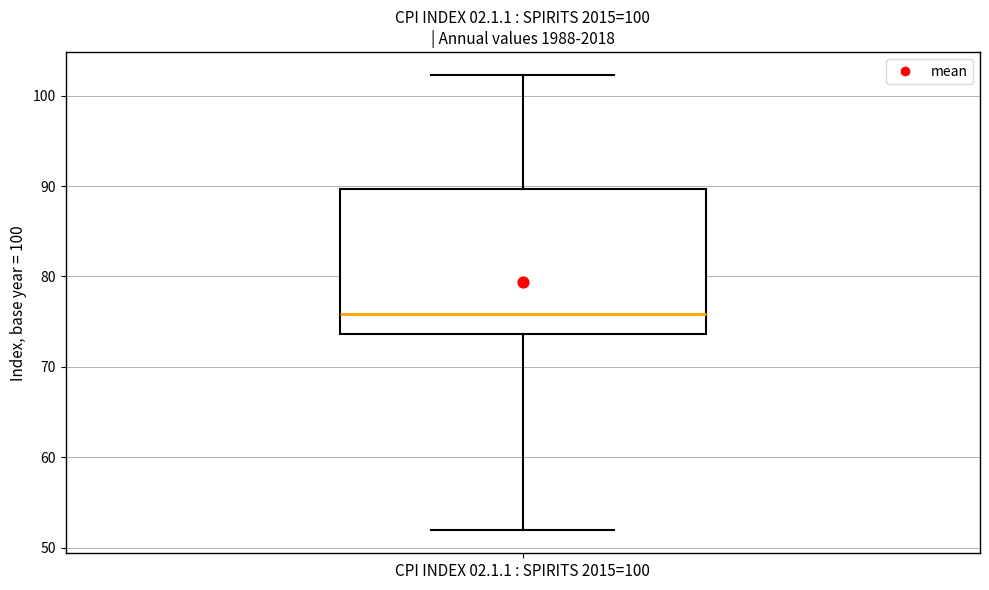

Where does the upper whisker of the box for CPI INDEX 02.1.1 : SPIRITS 2015=100 end on the y-axis? The values are not printed on the chart, so give them approximately, as read against the axis.

102